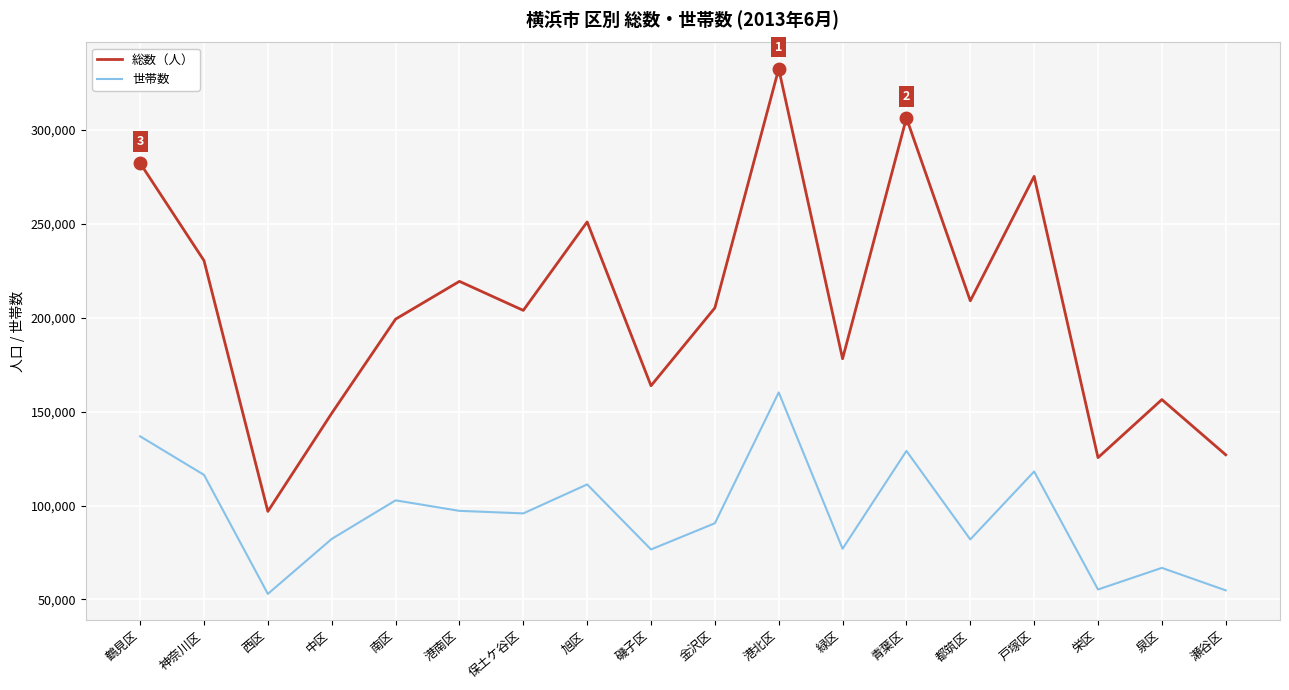

At which category does the chart reach its peak across all series?

港北区